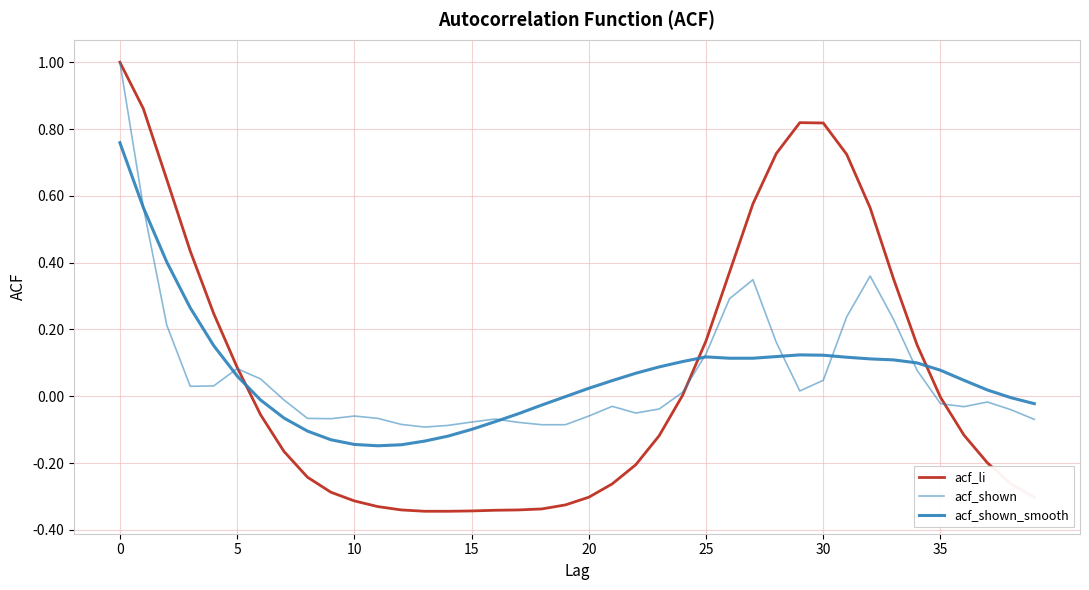

Reading left to right, transcribe all the data shown in this chart.

acf_li: 1.0	0.9	0.6	0.4	0.2	0.1	-0.1	-0.2	-0.2	-0.3	-0.3	-0.3	-0.3	-0.3	-0.3	-0.3	-0.3	-0.3	-0.3	-0.3	-0.3	-0.3	-0.2	-0.1	0.0	0.2	0.4	0.6	0.7	0.8	0.8	0.7	0.6	0.4	0.2	-0.0	-0.1	-0.2	-0.3	-0.3
acf_shown: 1.0	0.6	0.2	0.0	0.0	0.1	0.1	-0.0	-0.1	-0.1	-0.1	-0.1	-0.1	-0.1	-0.1	-0.1	-0.1	-0.1	-0.1	-0.1	-0.1	-0.0	-0.1	-0.0	0.0	0.1	0.3	0.3	0.2	0.0	0.0	0.2	0.4	0.2	0.1	-0.0	-0.0	-0.0	-0.0	-0.1
acf_shown_smooth: 0.8	0.6	0.4	0.3	0.2	0.1	-0.0	-0.1	-0.1	-0.1	-0.1	-0.1	-0.1	-0.1	-0.1	-0.1	-0.1	-0.1	-0.0	-0.0	0.0	0.0	0.1	0.1	0.1	0.1	0.1	0.1	0.1	0.1	0.1	0.1	0.1	0.1	0.1	0.1	0.0	0.0	-0.0	-0.0